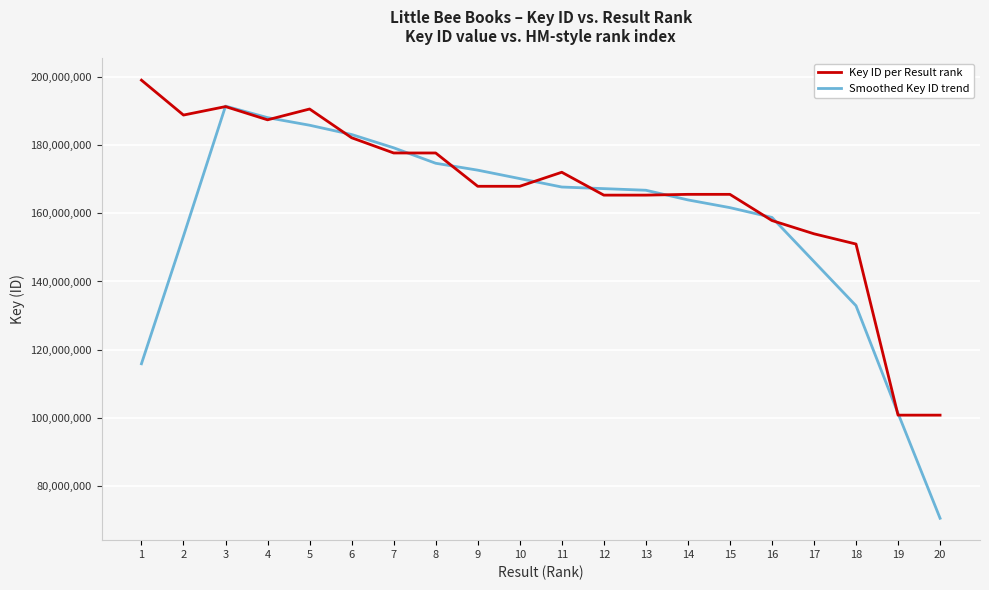

The value of Key ID per Result rank at 7 is 73602921.9. True or false?

False